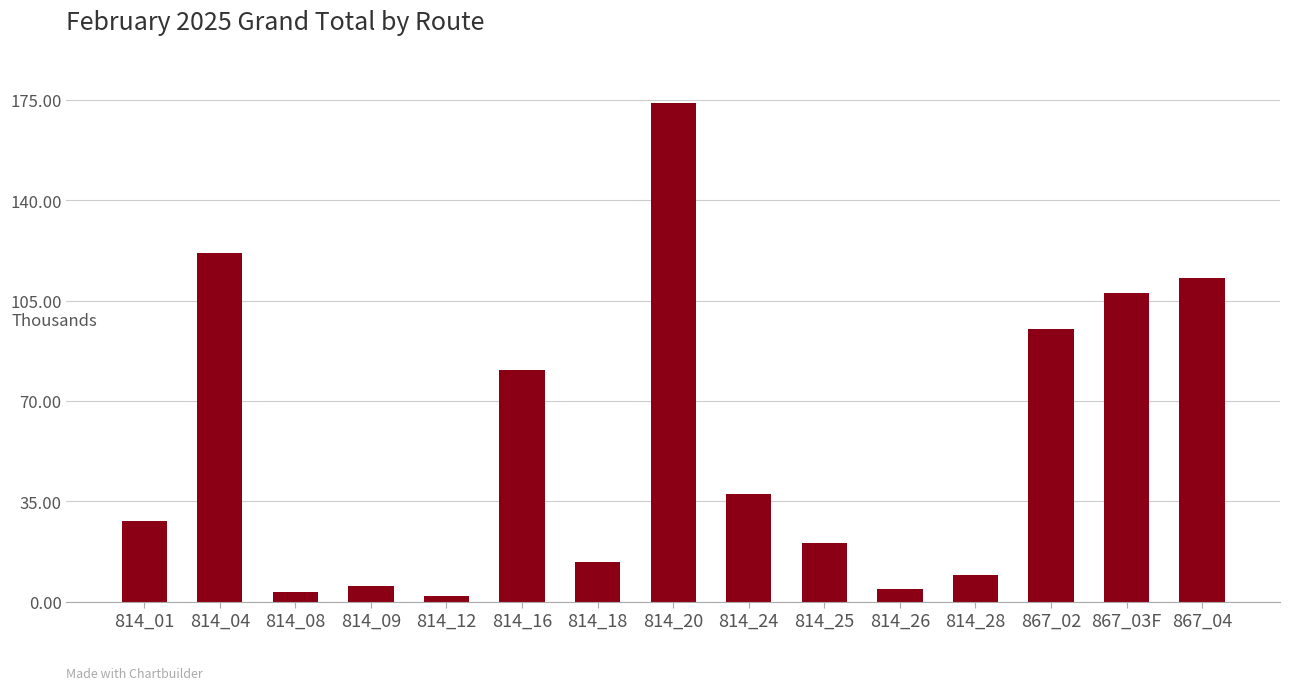

What is the change in value from 814_18 to 867_04?

+99140